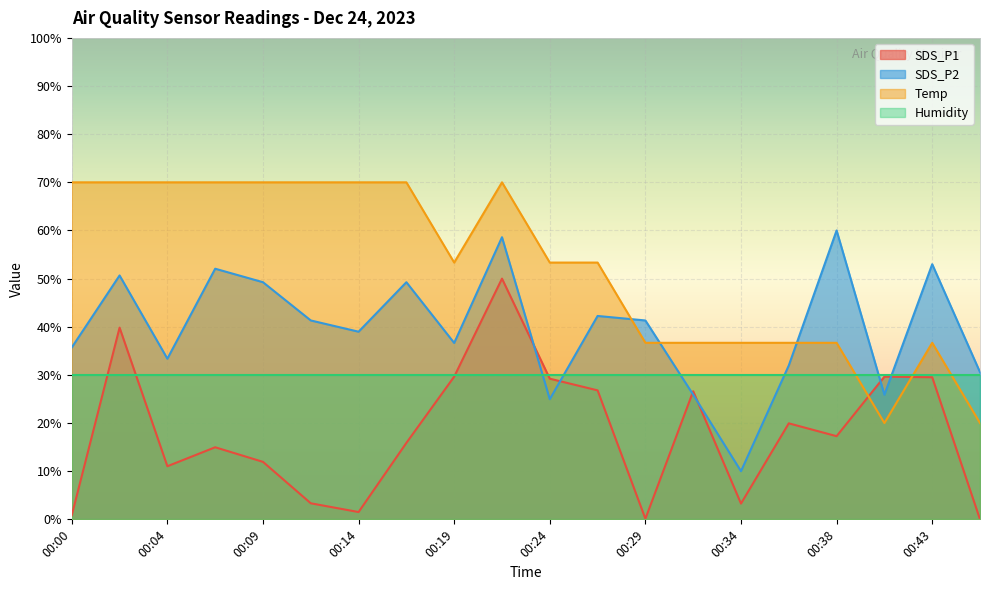

True or false: Temp has more than 2 interior local peaks.

False